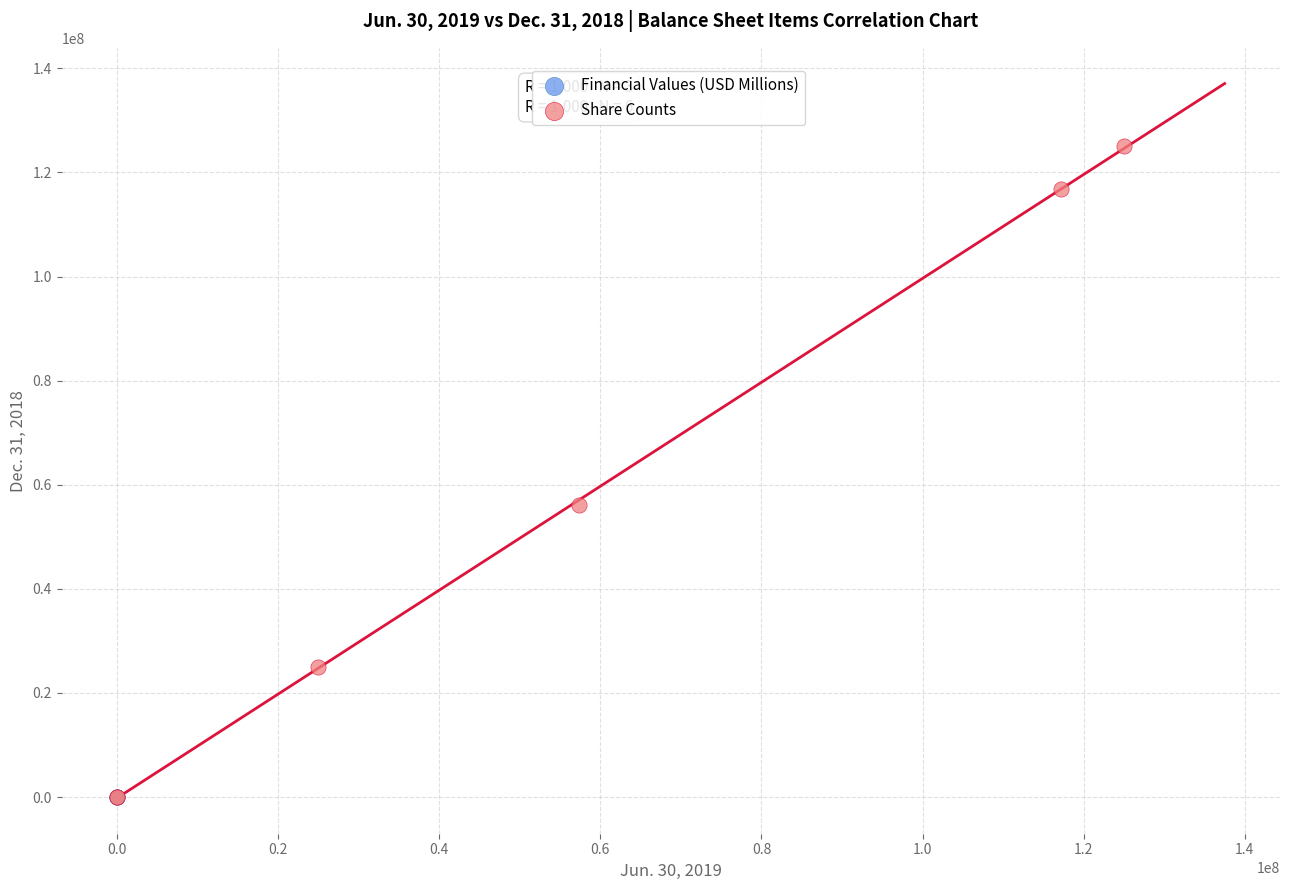

What are all the series names shown in the legend?

Financial Values (USD Millions), Share Counts